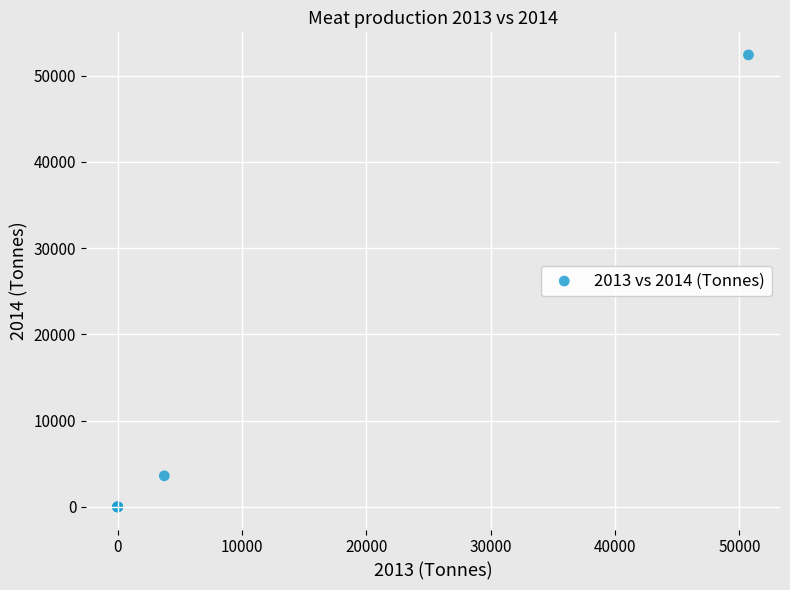

What Y value in the scatter plot is closest to 26193?

3605